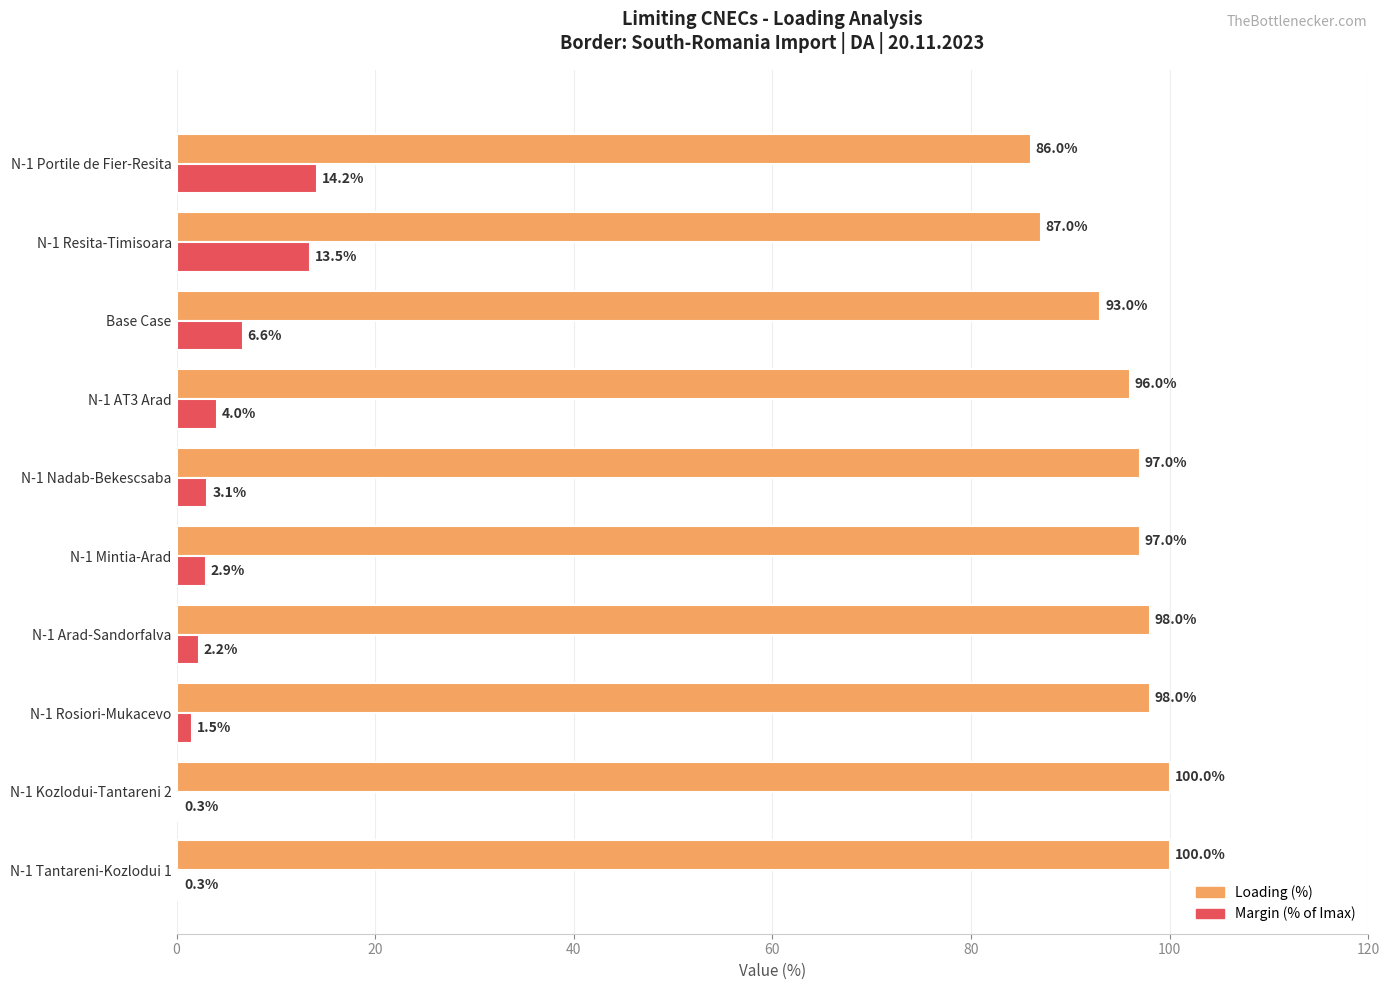

What is the total value across all series at N-1 Mintia-Arad?

99.9